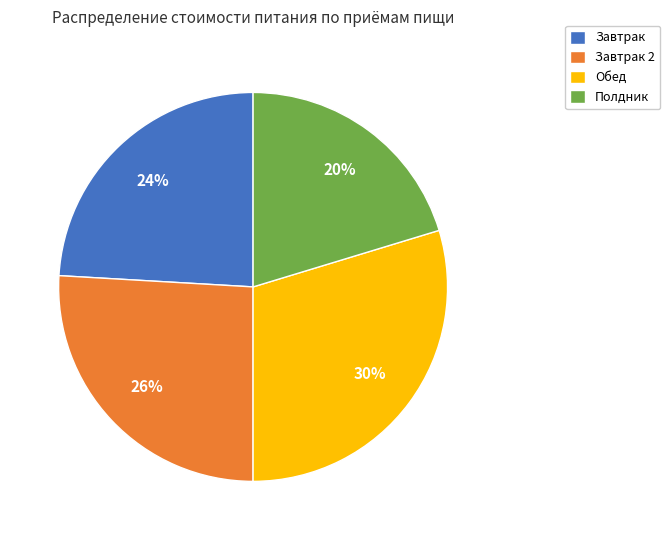

Is the sum of Полдник and Завтрак 2 greater than half?

No